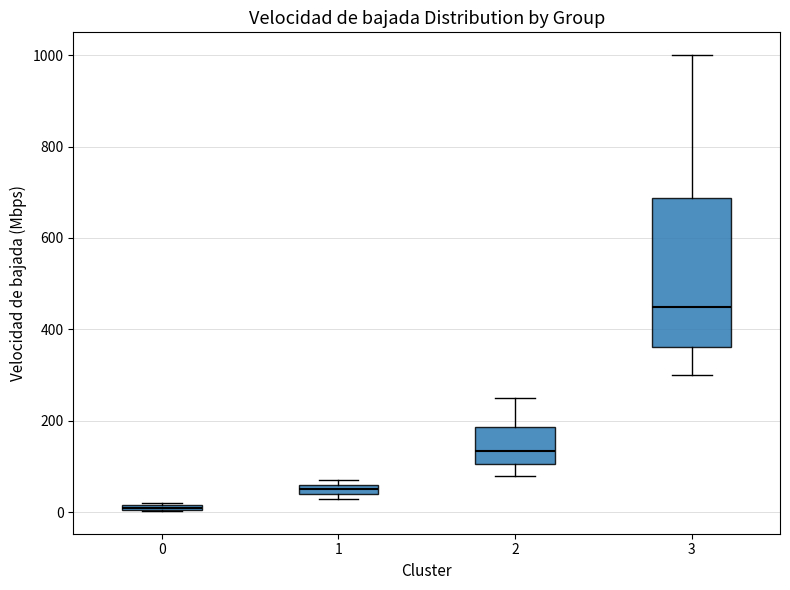

Which box's median line is the lowest?

0